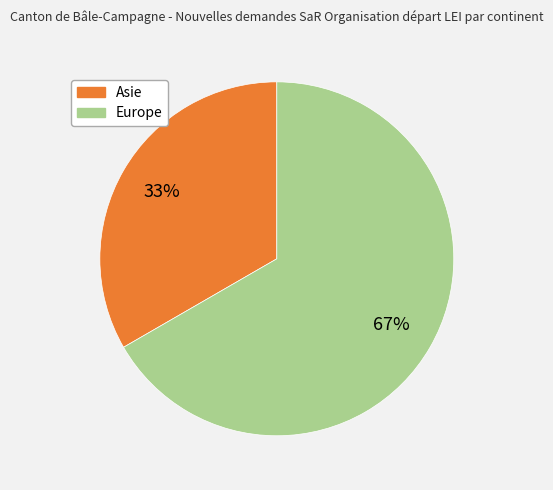

To the nearest percent, what is the average slice percentage?

50%